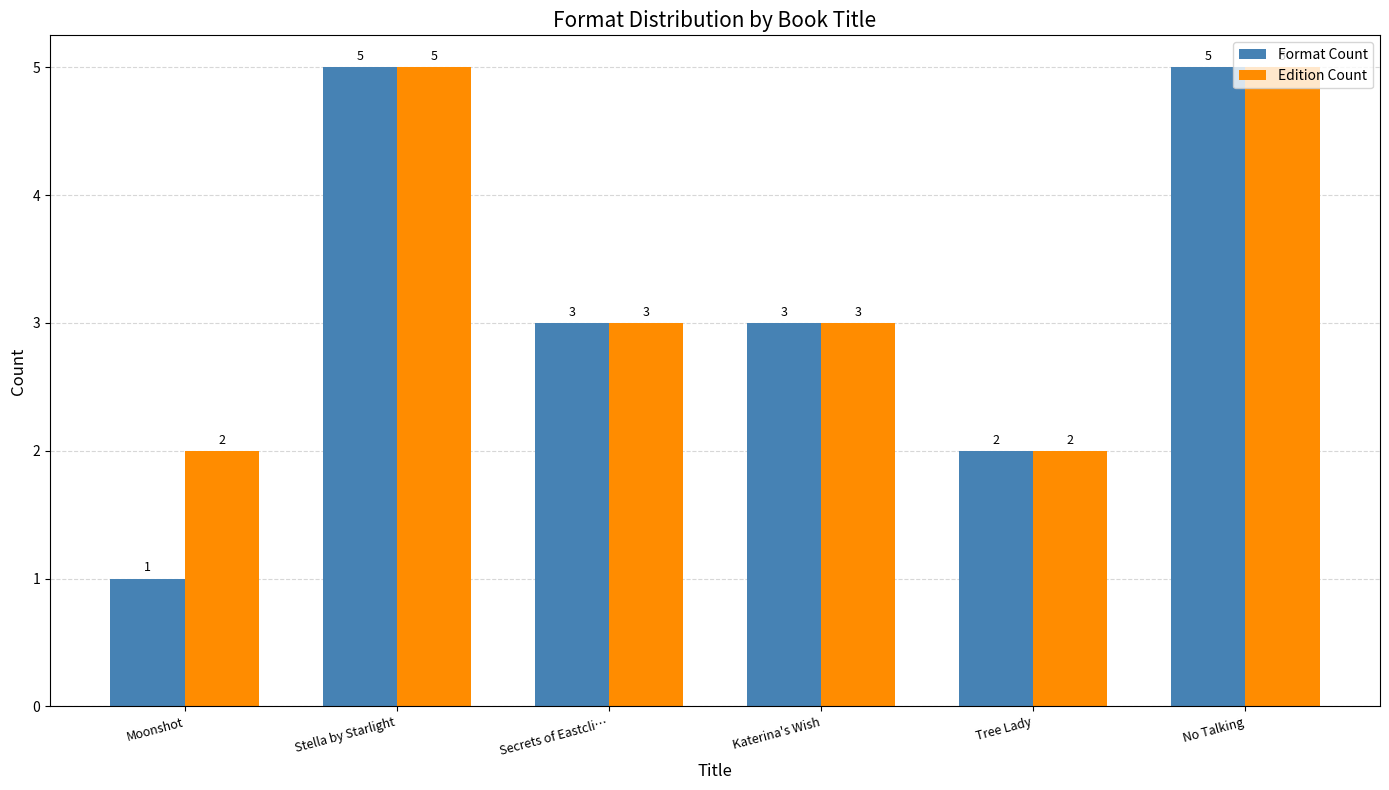

Between Moonshot and Tree Lady, which series saw the biggest shift?

Format Count